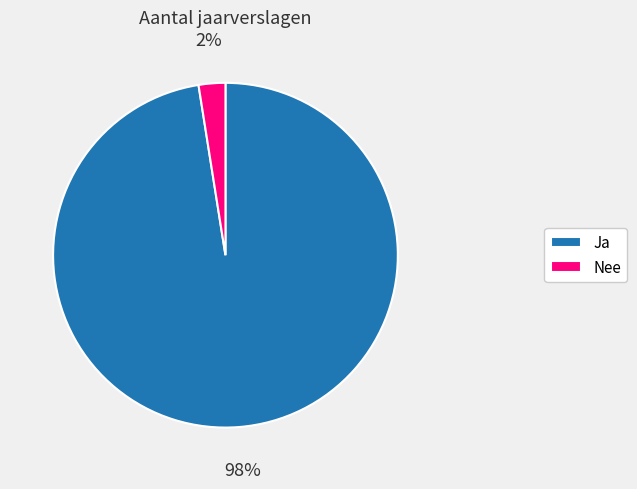

Which category has the biggest portion of the pie?

Ja